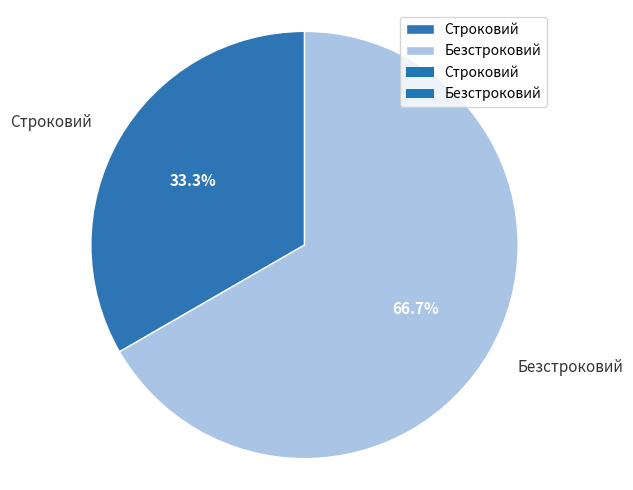

What percentage is the Строковий slice, to the nearest percent?

33%